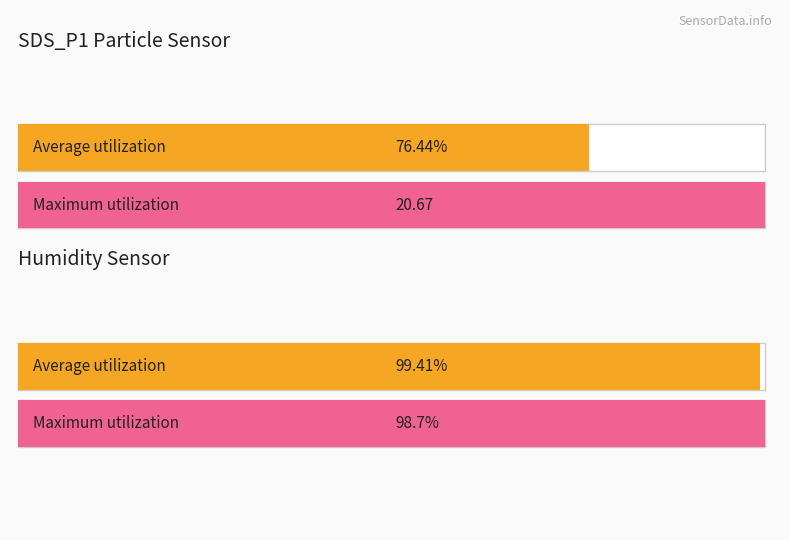

Which series has the largest range (max minus min)?

SDS_P1